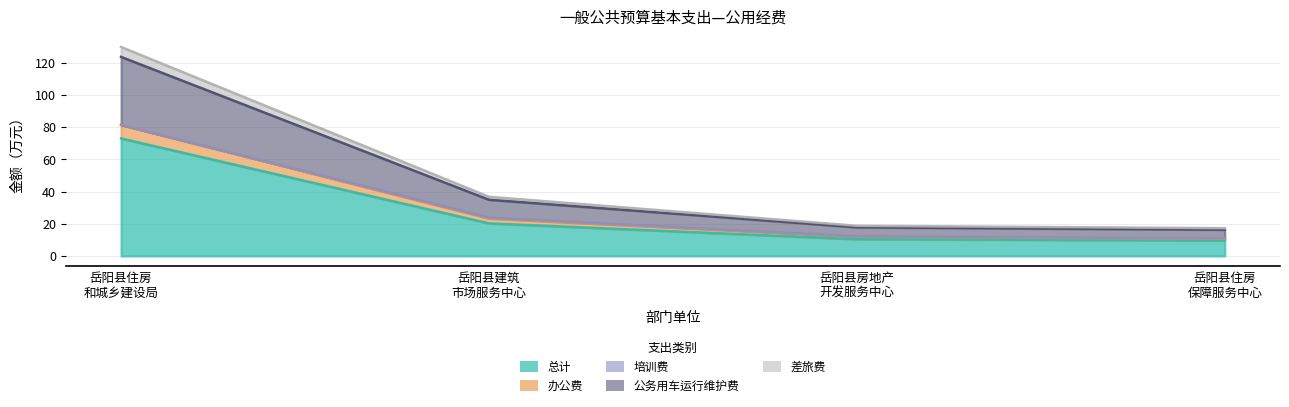

True or false: 公务用车运行维护费 and 差旅费 intersect in this chart.

False